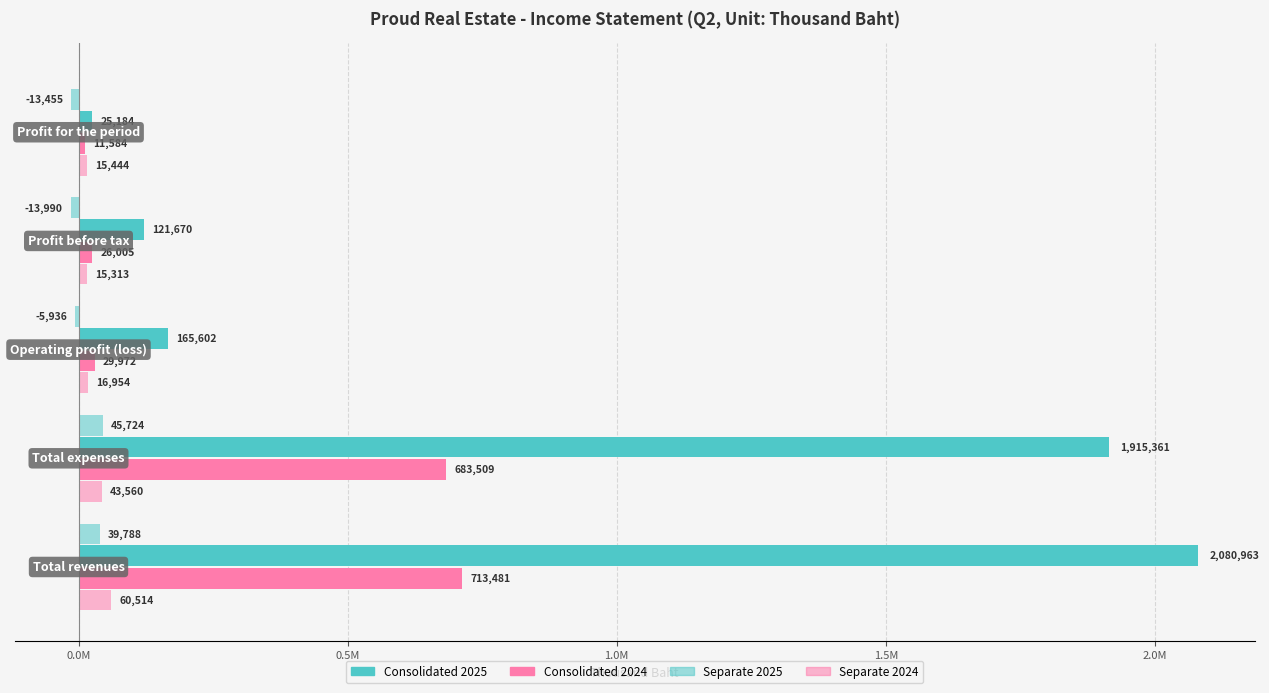

How many bars are there in each group?

4